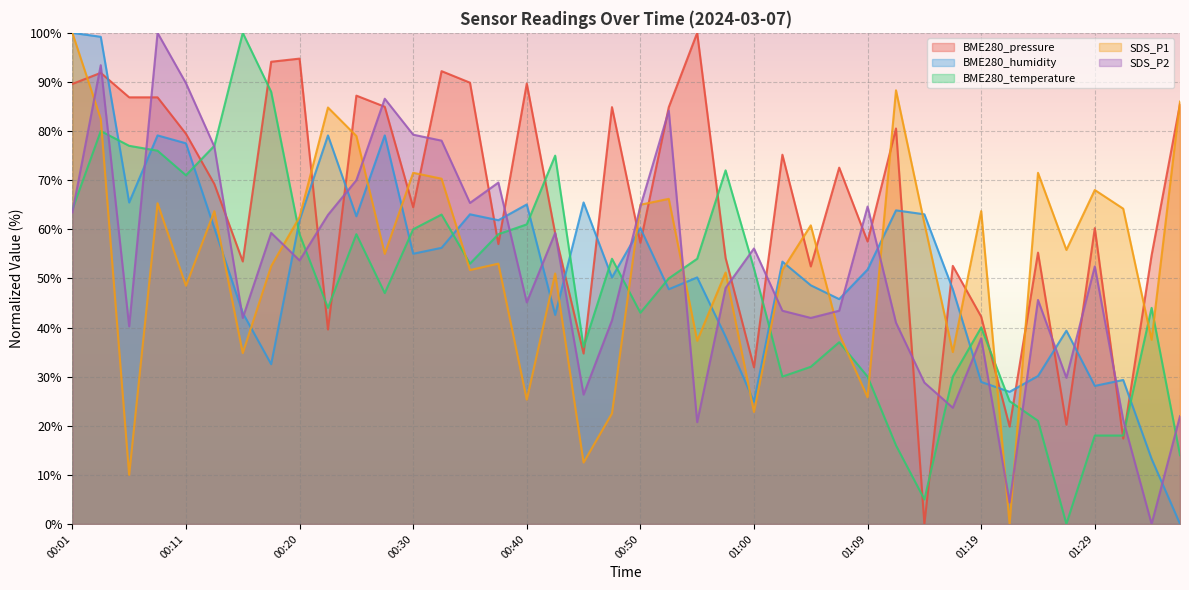

The BME280_temperature series shows 37.1 at 00:38. True or false?

False